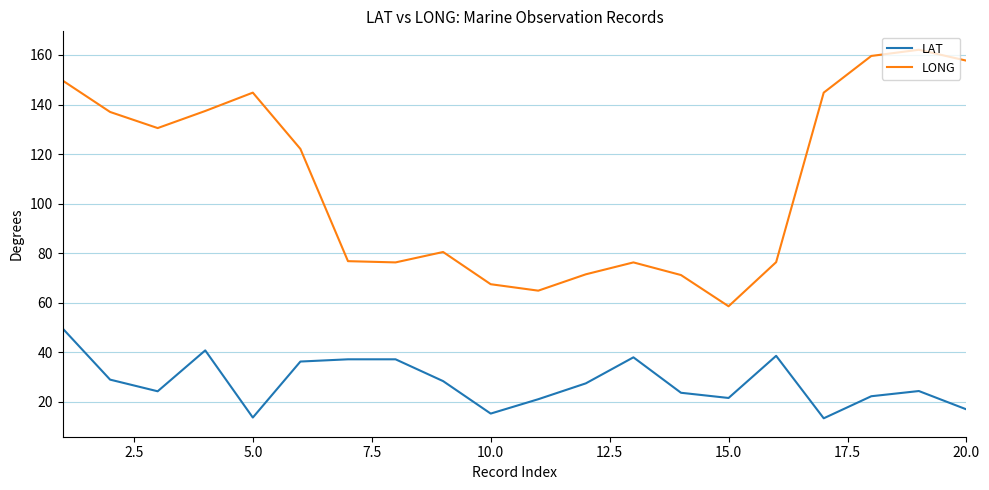

What is the difference between the maximum and minimum values in the LAT series?

36.3